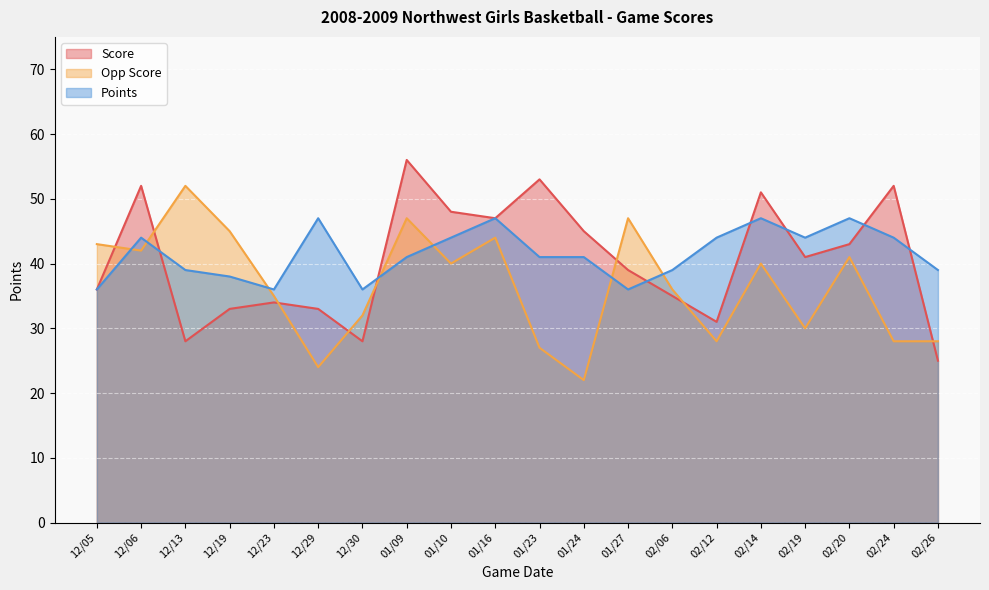

Where is the first local minimum for Points?

12/23